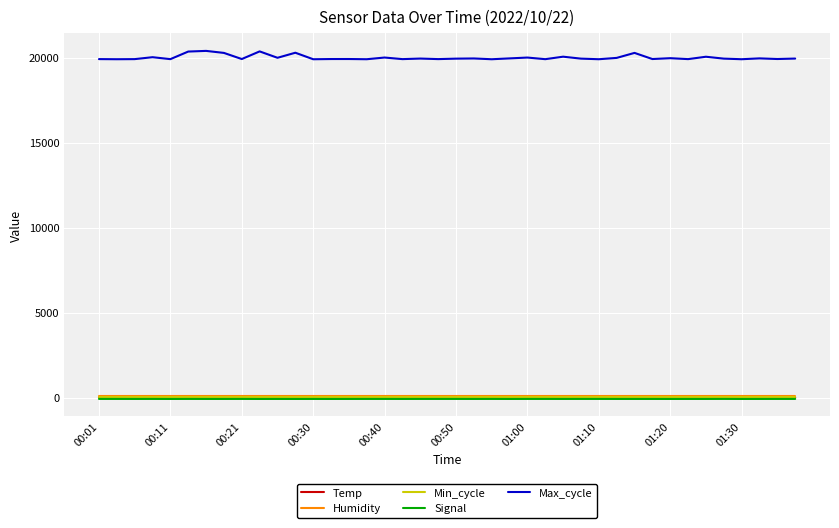

Which series has the largest total across all categories?

Max_cycle